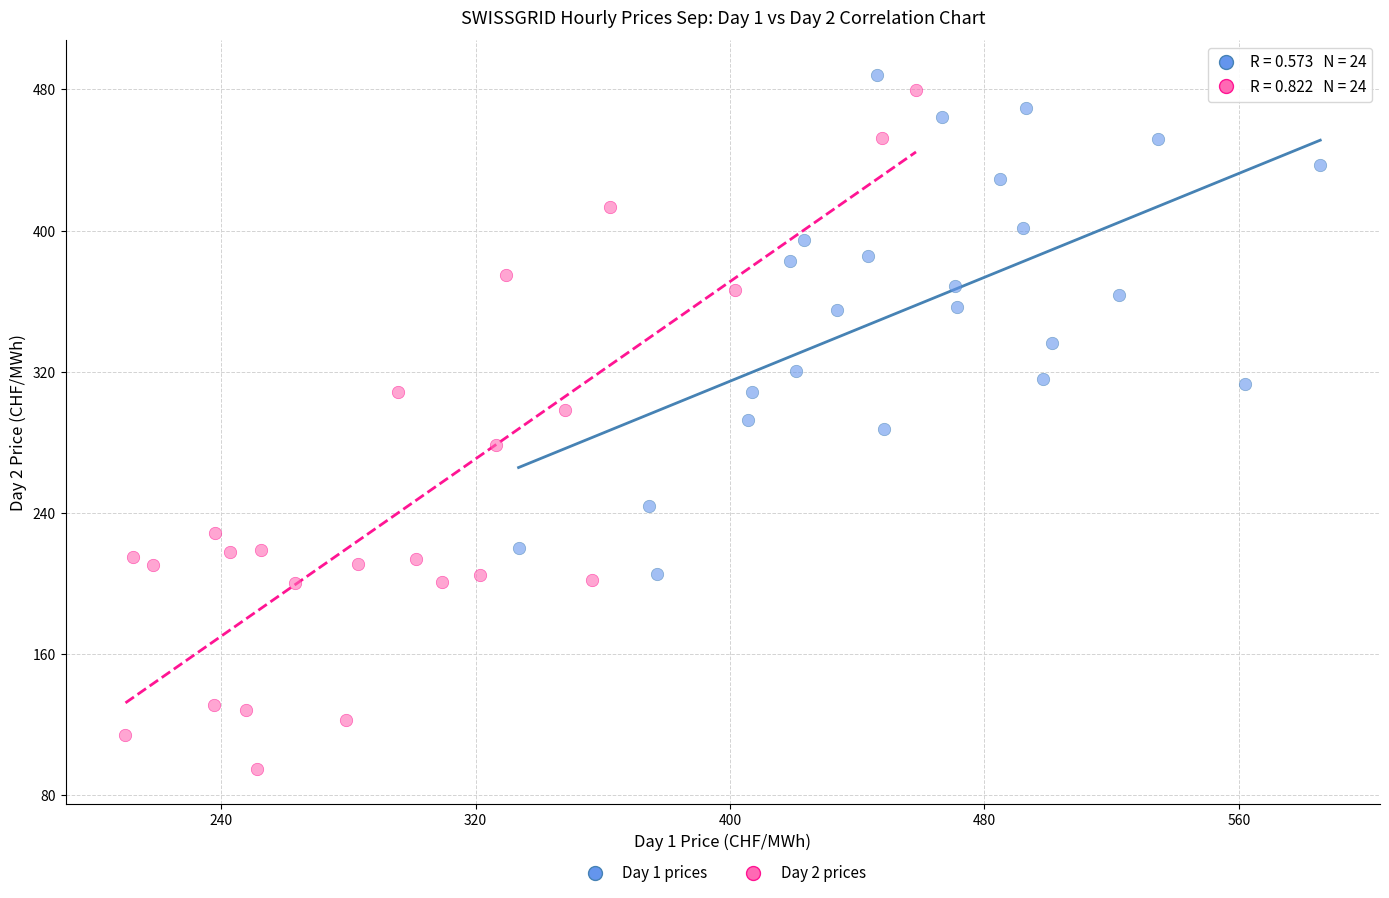

Which series contains the lowest Y value?

Day 2 prices